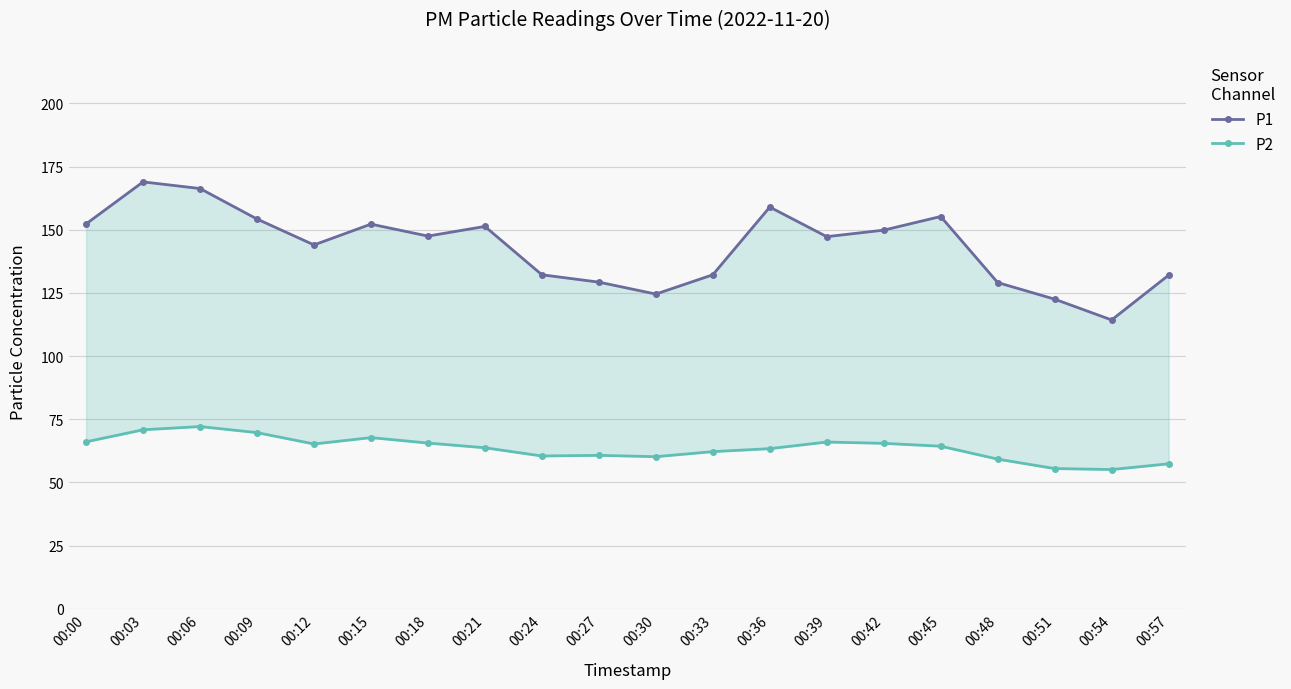

What is the sum of the P1 values at 00:09 and 00:48?

283.4